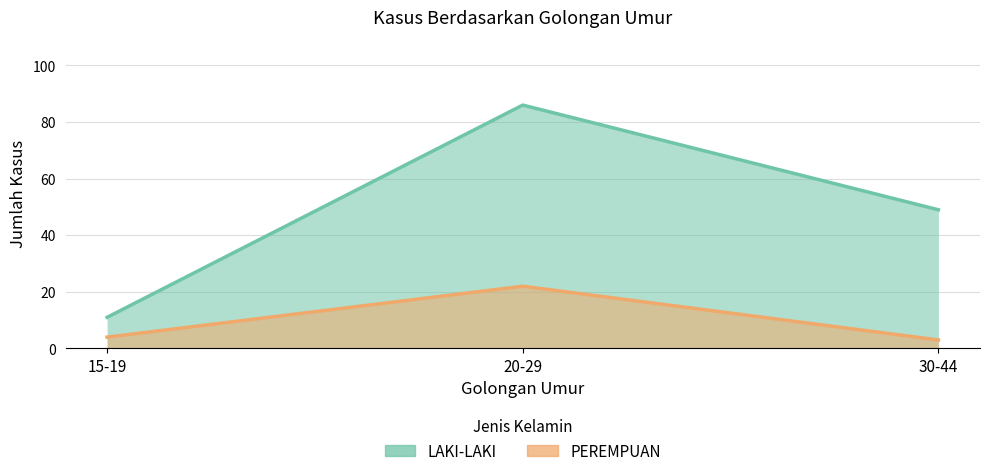

What is the difference between the PEREMPUAN values at 15-19 and 20-29?

18